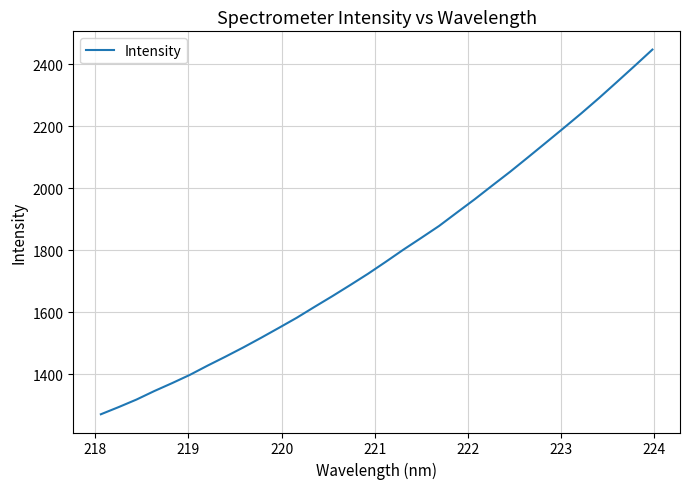

What is the smallest value displayed?

1271.5